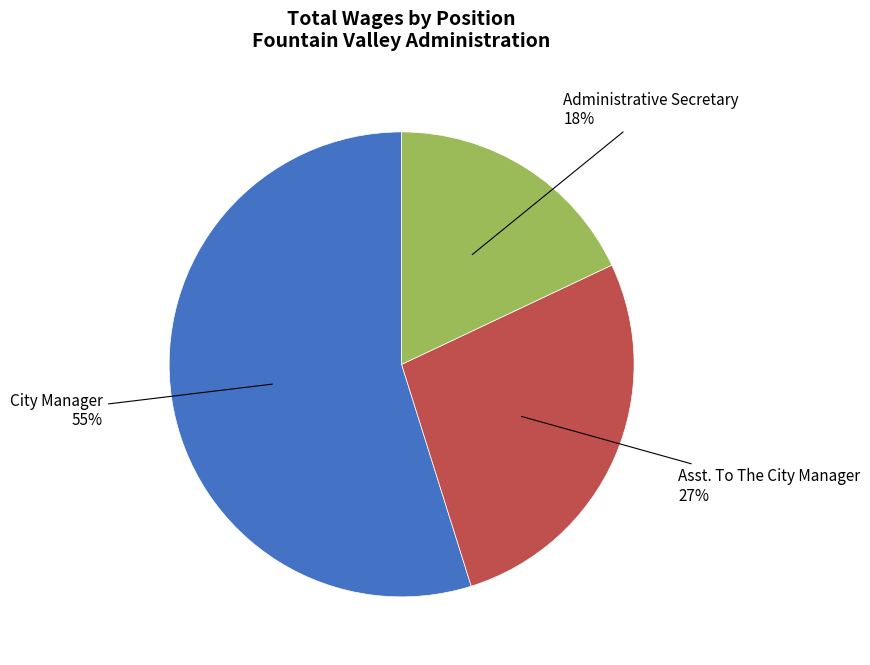

Does any single category account for the majority?

Yes